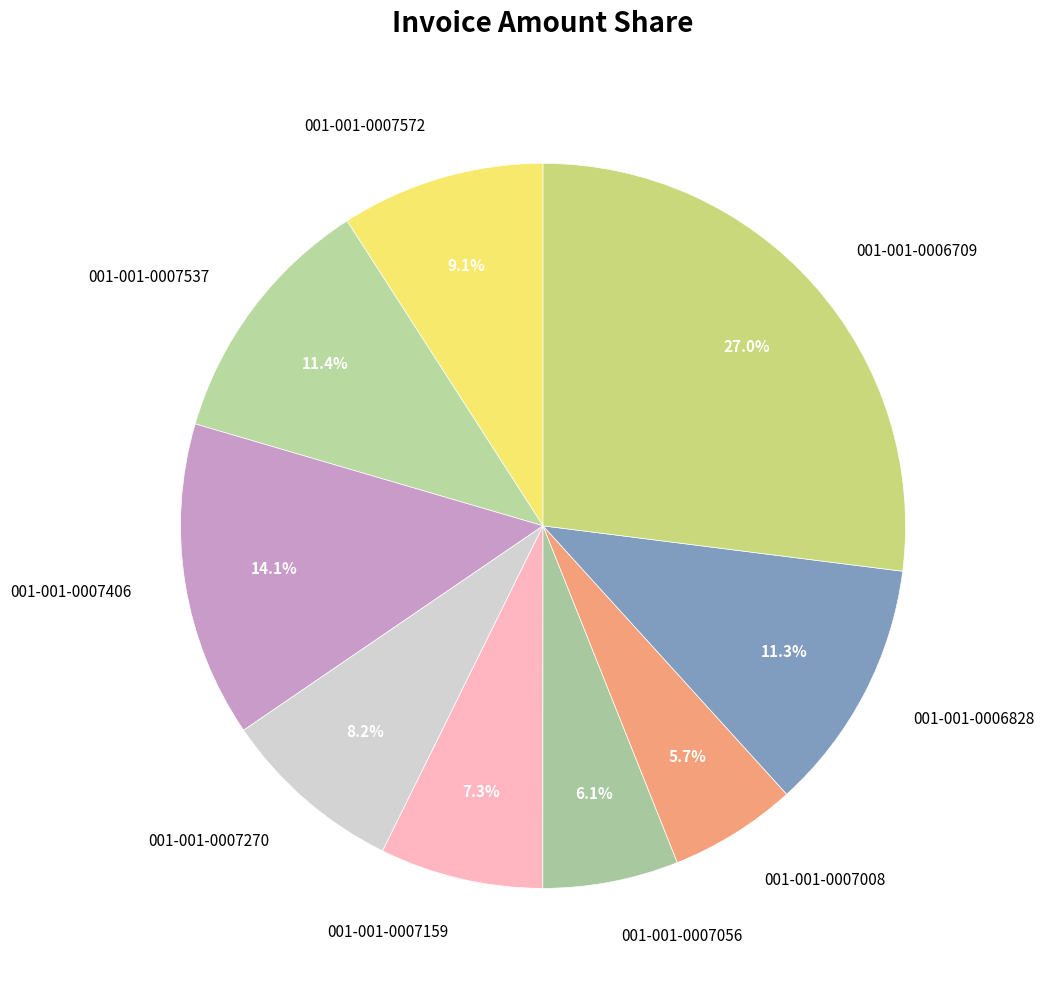

Is 001-001-0007008 the majority of the pie?

No